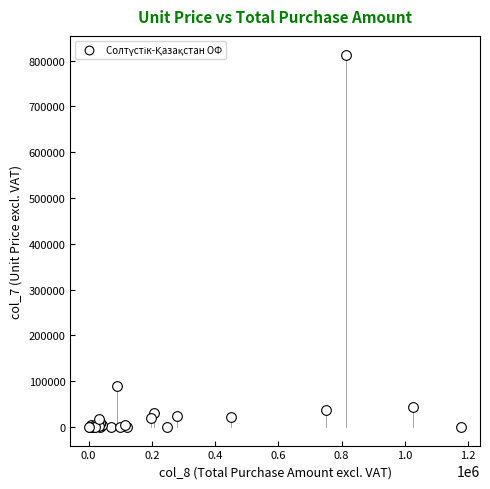

What Y value in the scatter plot is closest to 406633?

89285.7